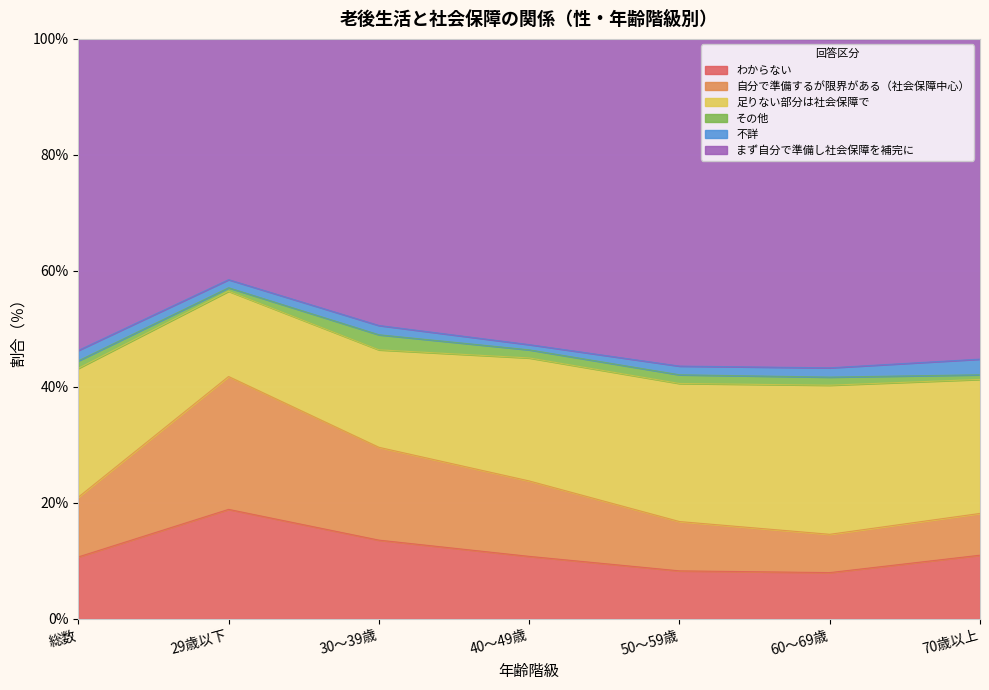

What is the label of the 3rd point from the right?

50～59歳